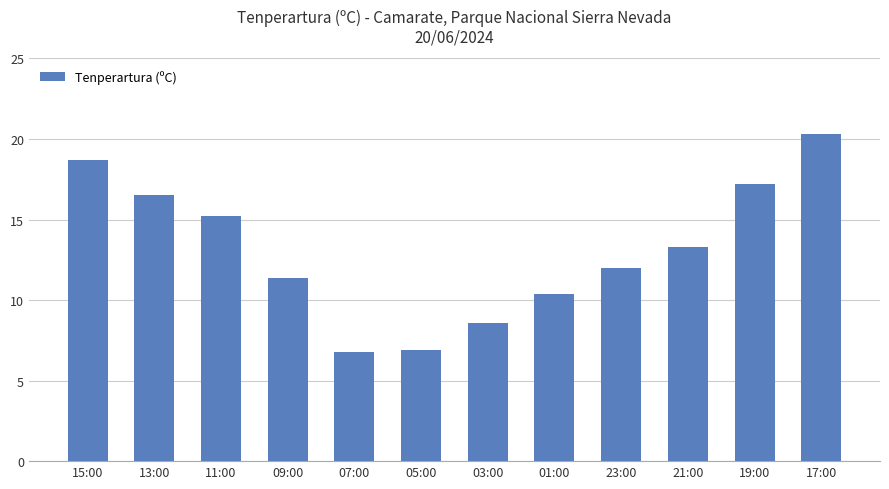

How many series are shown in this chart?

1